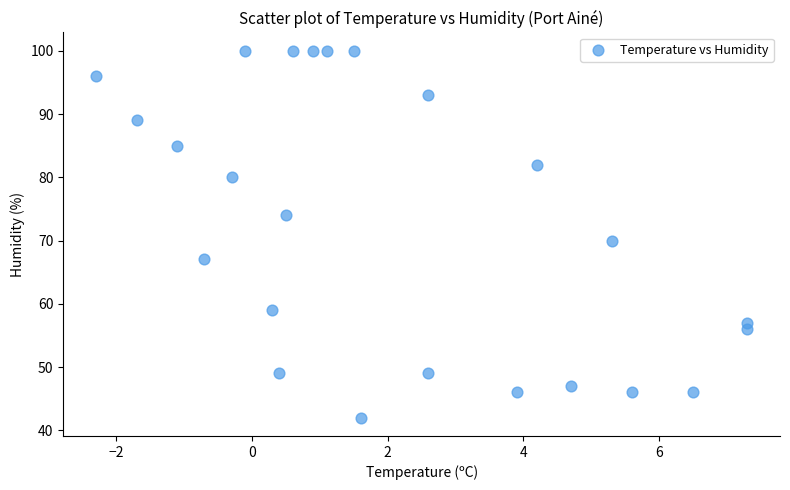

What is the range of Y values (max minus min)?

58